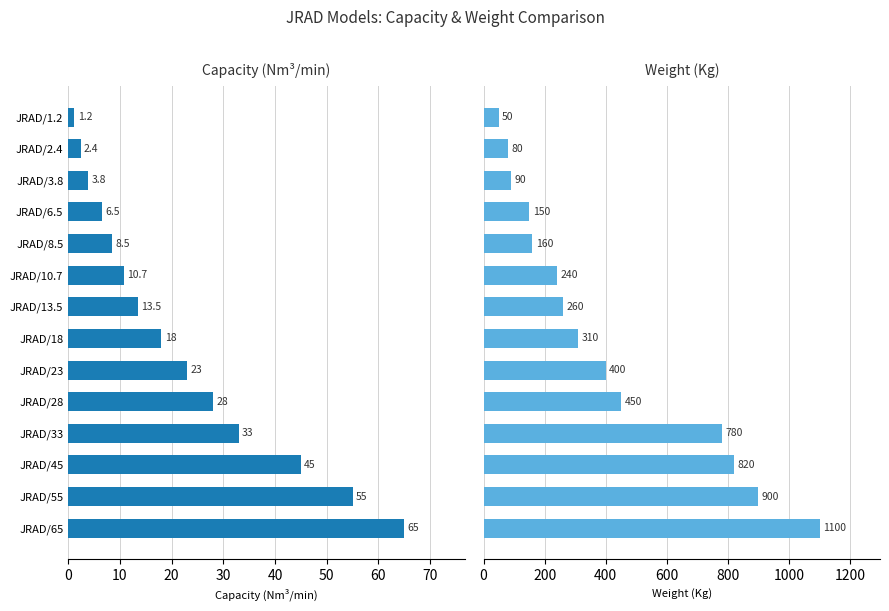

At how many categories does at least one series exceed 656?

4